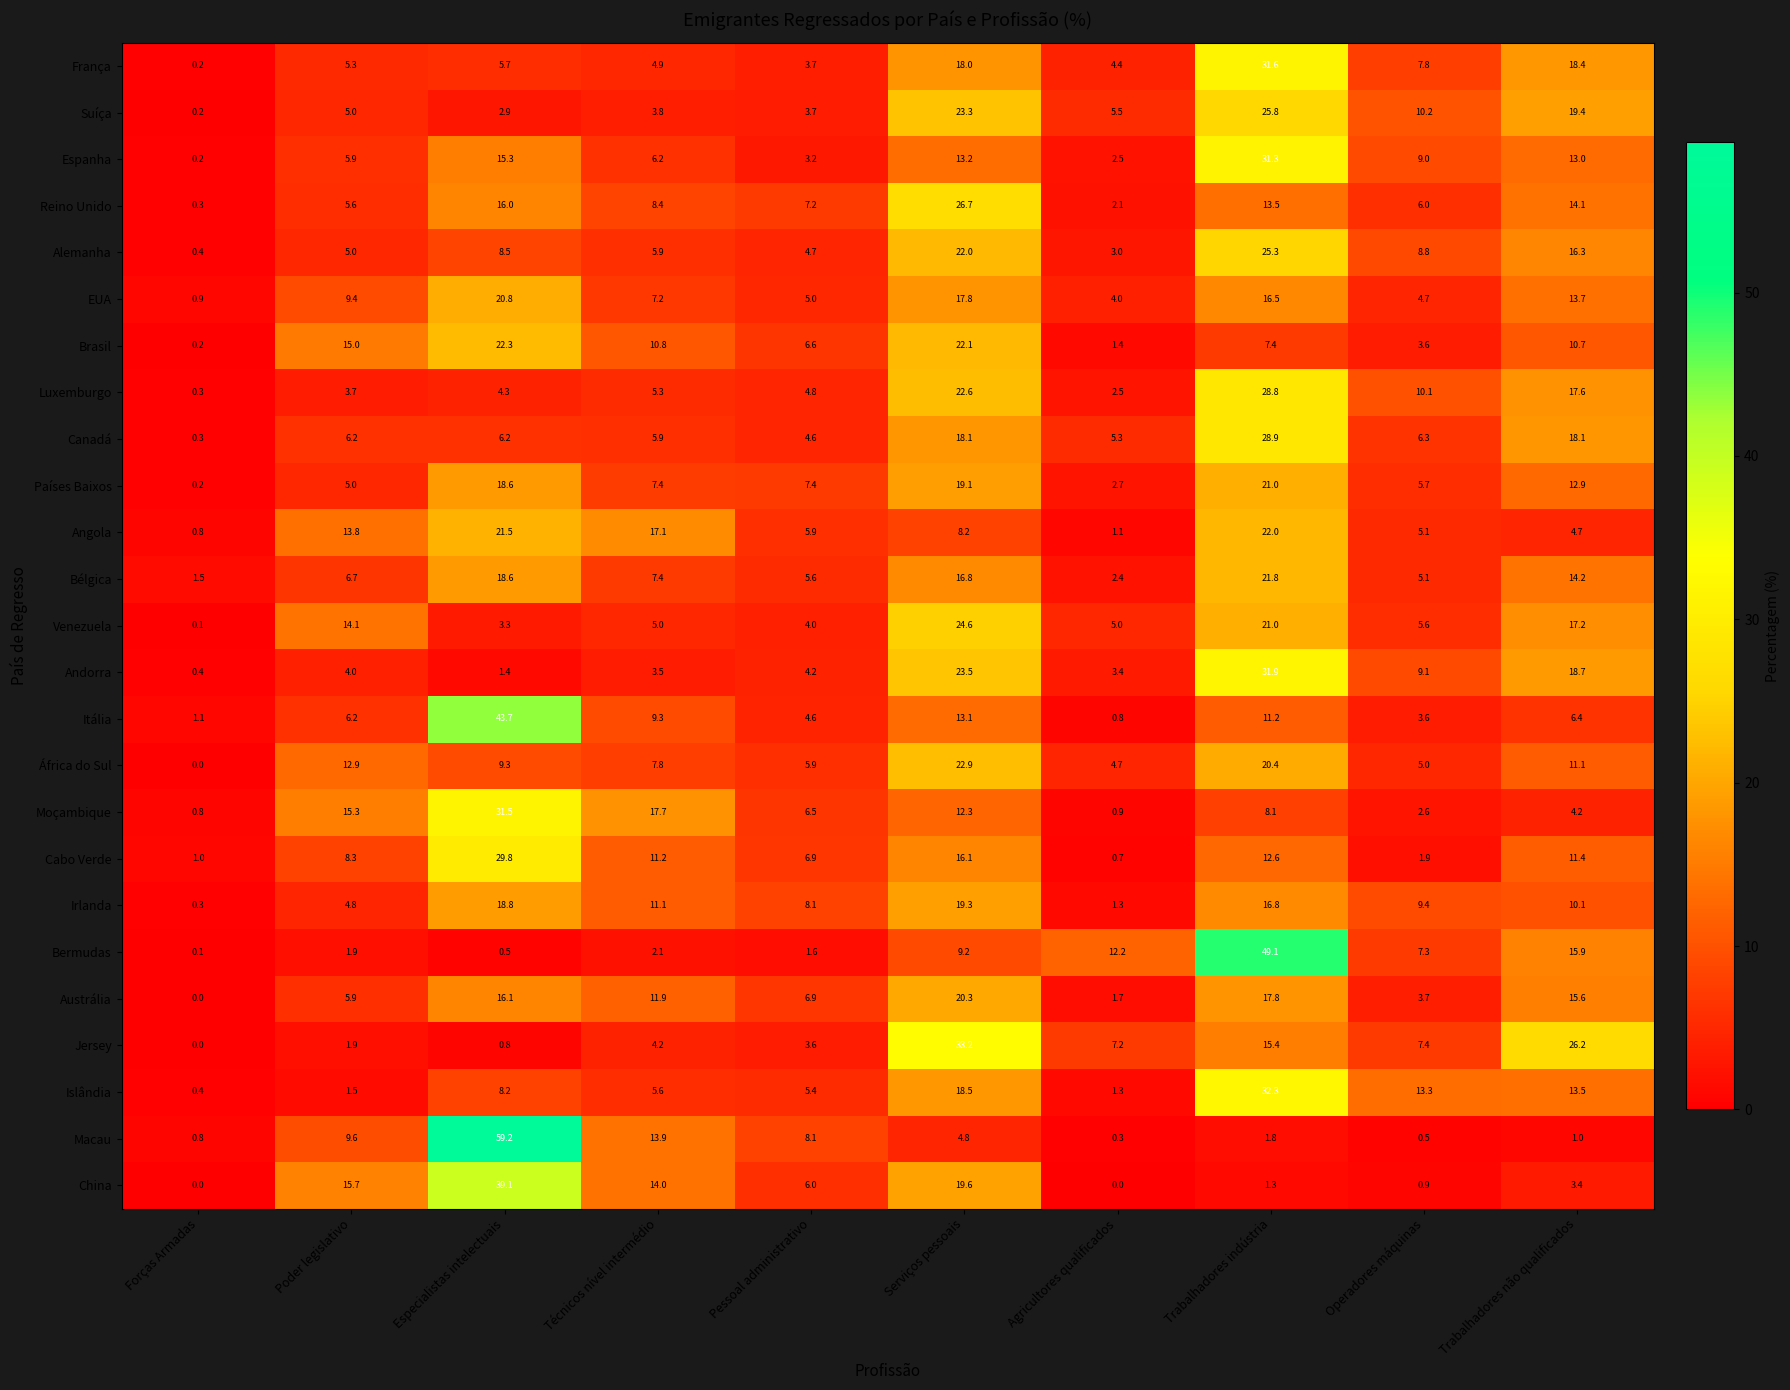

What is the difference between the highest and lowest values at Agricultores qualificados?

12.2